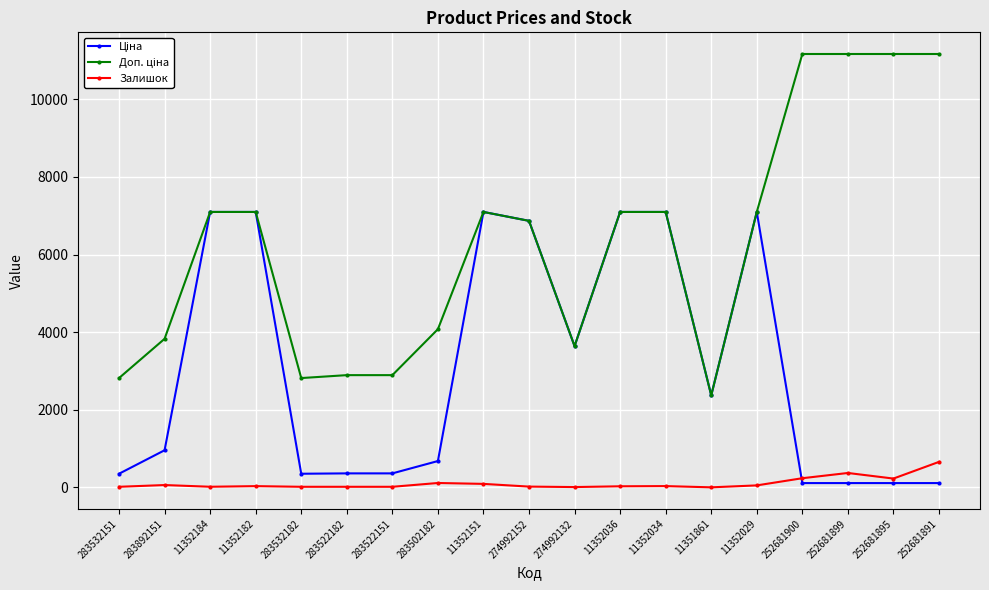

The Залишок series shows 237.0 at 252681900. True or false?

True